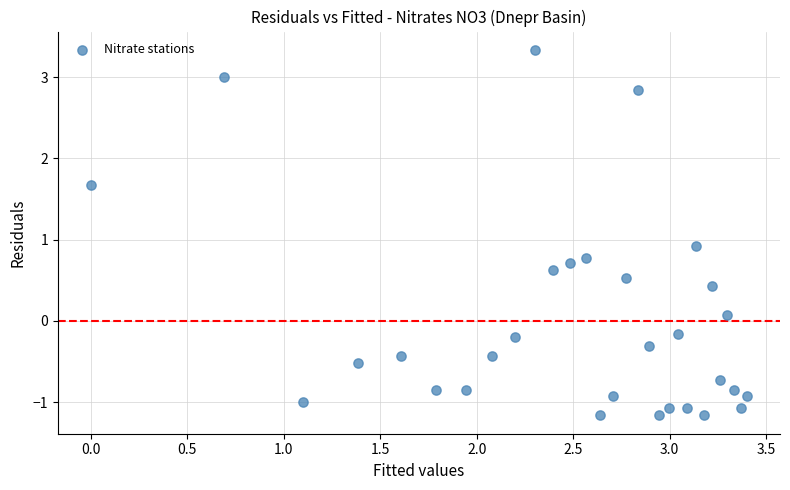

What is the range of X values (max minus min)?

3.4